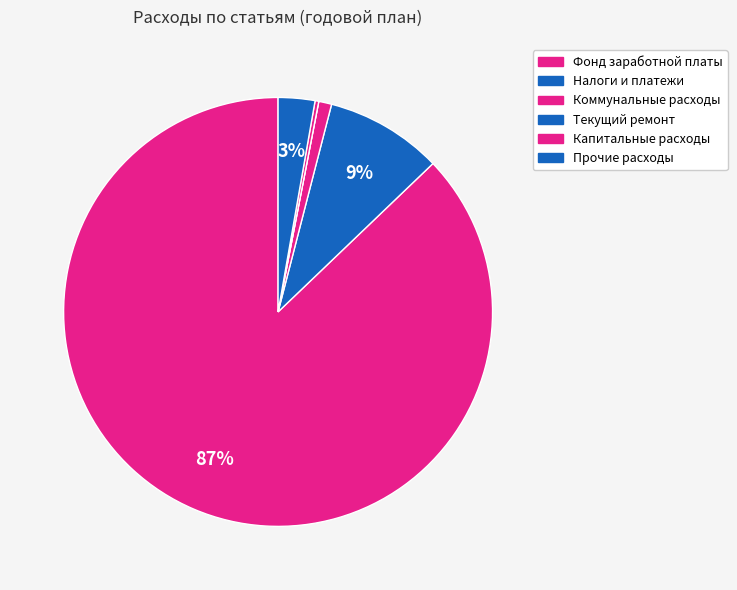

Which category accounts for the majority?

Фонд заработной платы